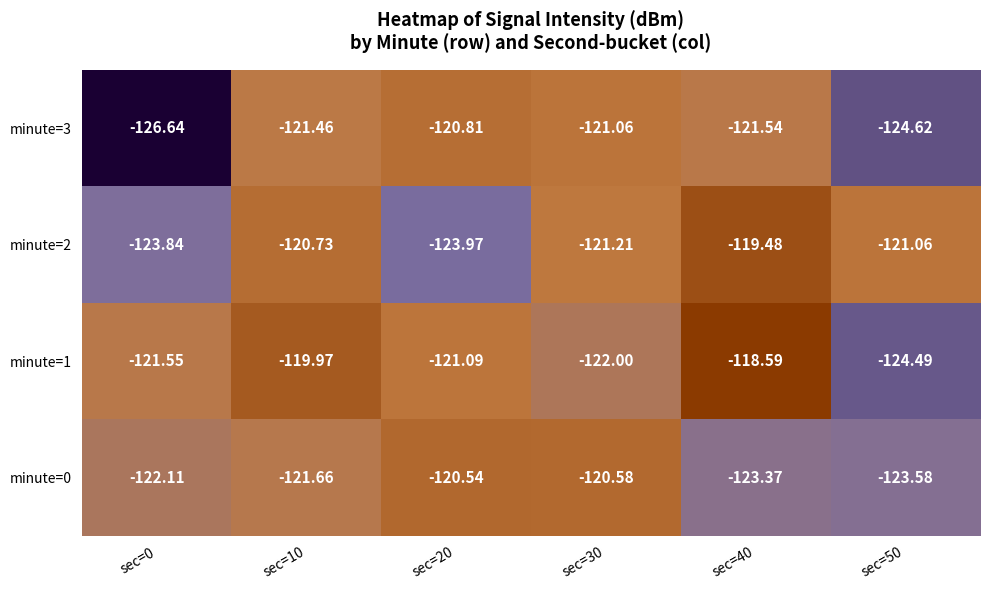

Is the value of minute=2 at sec=10 greater than the value of minute=3 at sec=20?

Yes